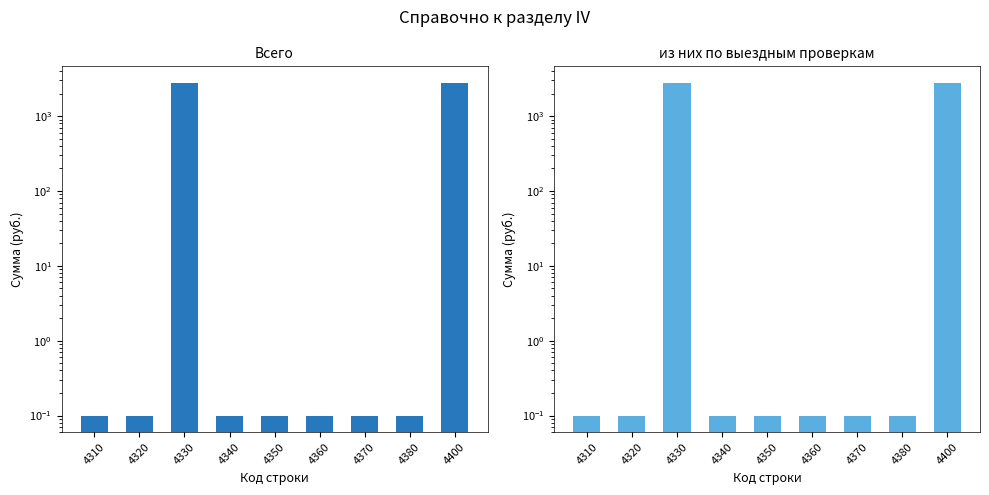

How many bars are there in each group?

2